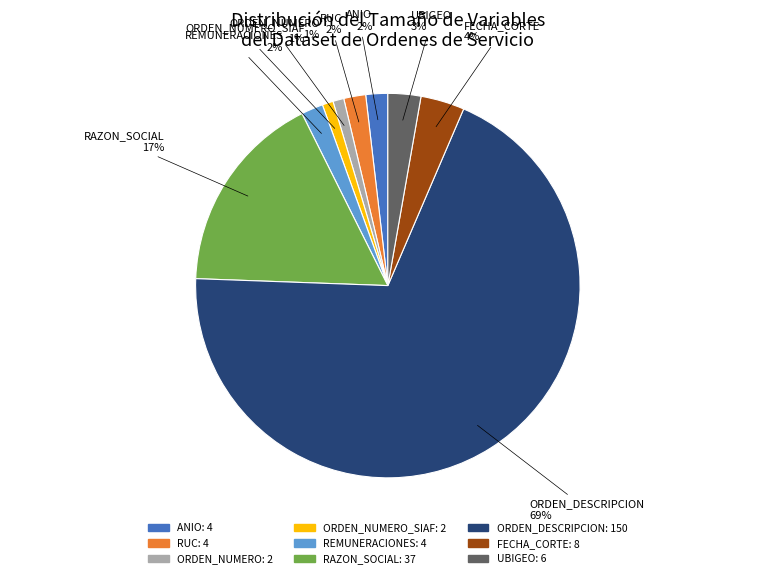

To the nearest percent, what is the average slice percentage?

11%